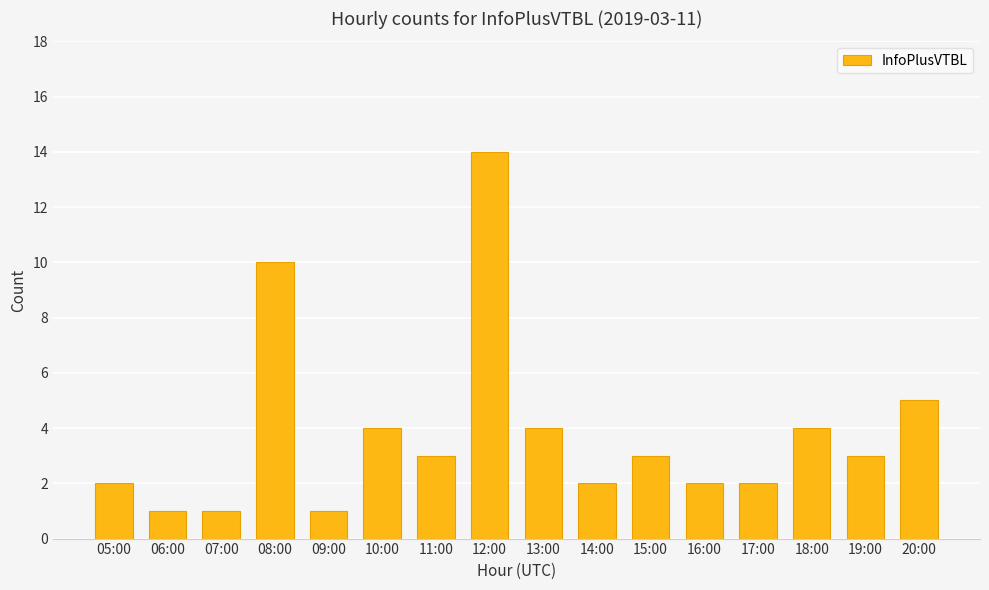

What is the greatest value displayed?

14